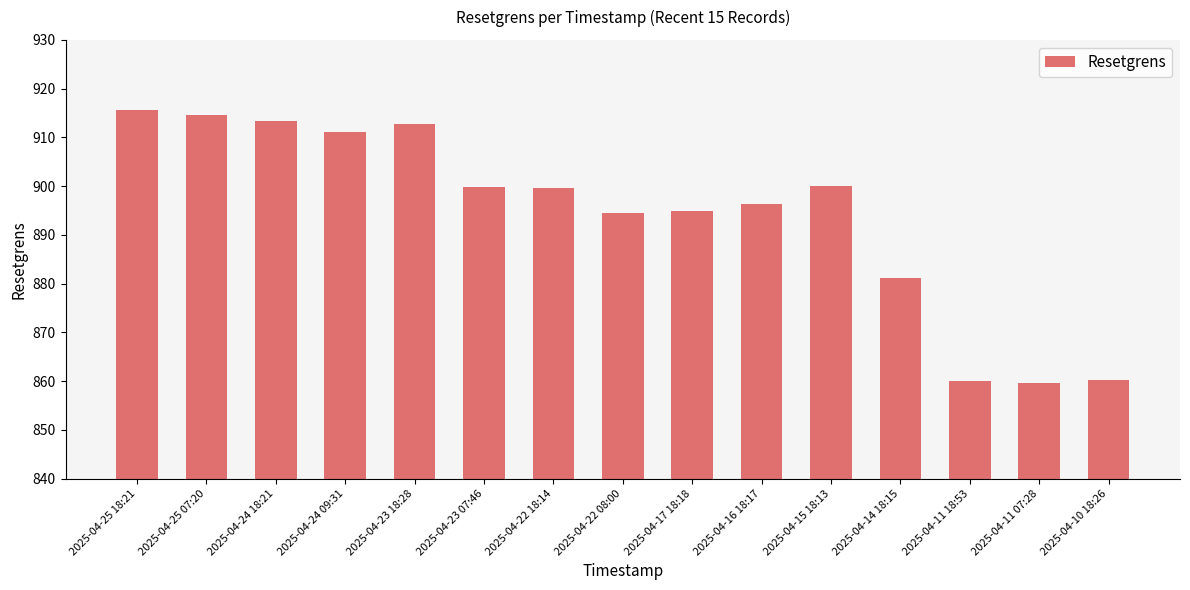

What is the difference between the maximum and minimum values?

55.9